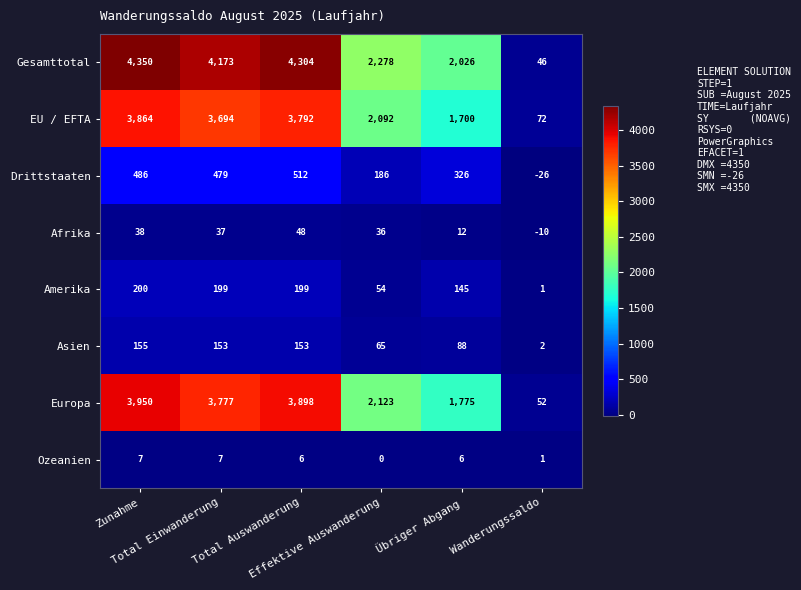

What is the difference between the maximum and second lowest values in the Amerika series?

146